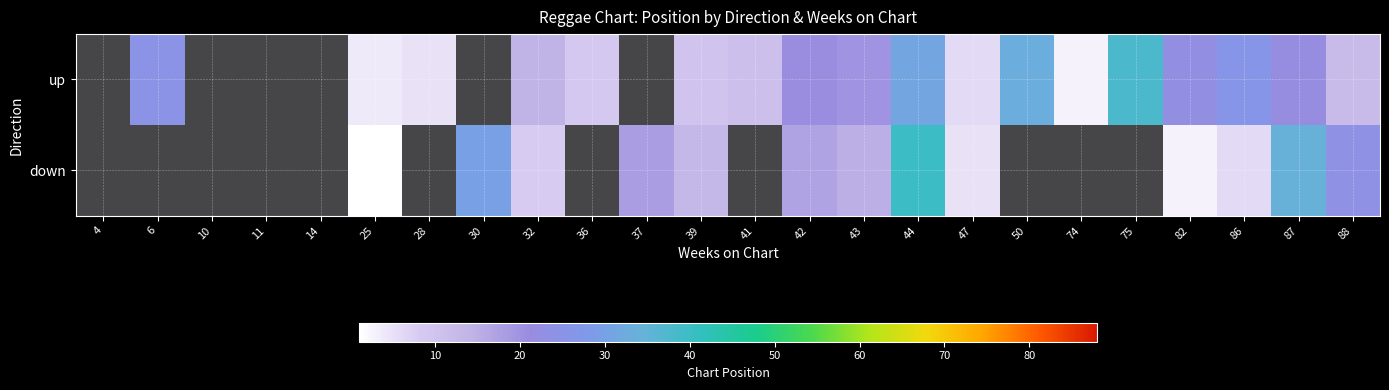

True or false: down has a value of 2.3 at 86.

False